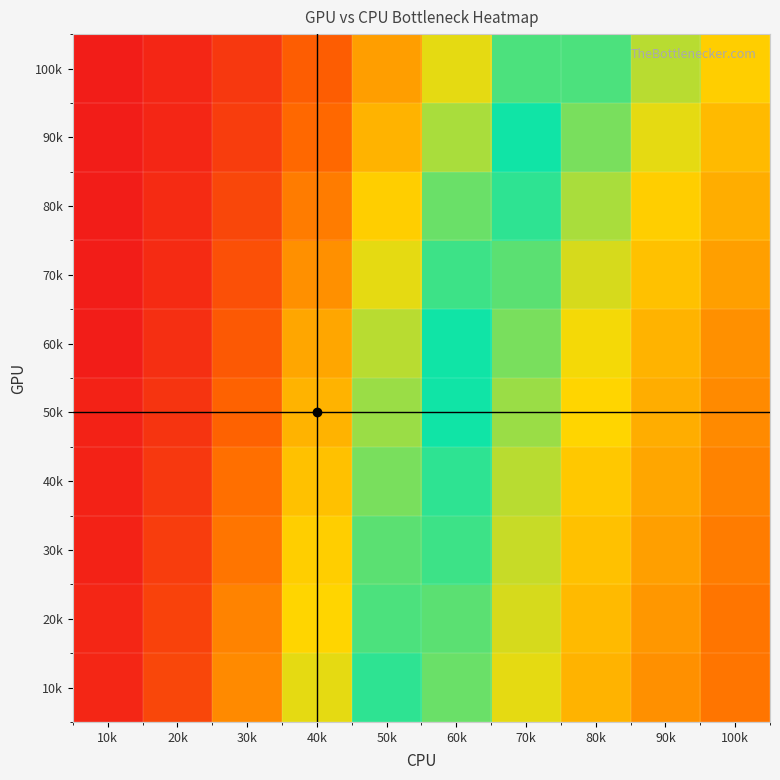

Reading left to right, list all the values displayed in this chart.

10k: 10k=1.0	20k=0.9	30k=0.8	40k=0.7	50k=0.5	60k=0.4	70k=0.3	80k=0.3	90k=0.2	100k=0.2
20k: 10k=1.0	20k=0.9	30k=0.8	40k=0.7	50k=0.6	60k=0.4	70k=0.4	80k=0.3	90k=0.2	100k=0.2
30k: 10k=1.0	20k=0.9	30k=0.8	40k=0.7	50k=0.6	60k=0.5	70k=0.4	80k=0.3	90k=0.2	100k=0.2
40k: 10k=1.0	20k=0.9	30k=0.8	40k=0.7	50k=0.6	60k=0.5	70k=0.4	80k=0.3	90k=0.3	100k=0.2
50k: 10k=1.0	20k=0.9	30k=0.8	40k=0.7	50k=0.6	60k=0.5	70k=0.4	80k=0.3	90k=0.3	100k=0.2
60k: 10k=1.0	20k=0.9	30k=0.9	40k=0.7	50k=0.6	60k=0.5	70k=0.4	80k=0.3	90k=0.3	100k=0.2
70k: 10k=1.0	20k=1.0	30k=0.9	40k=0.8	50k=0.7	60k=0.5	70k=0.4	80k=0.4	90k=0.3	100k=0.2
80k: 10k=1.0	20k=1.0	30k=0.9	40k=0.8	50k=0.7	60k=0.6	70k=0.5	80k=0.4	90k=0.3	100k=0.3
90k: 10k=1.0	20k=1.0	30k=0.9	40k=0.8	50k=0.7	60k=0.6	70k=0.5	80k=0.4	90k=0.3	100k=0.3
100k: 10k=1.0	20k=1.0	30k=0.9	40k=0.8	50k=0.8	60k=0.7	70k=0.6	80k=0.5	90k=0.4	100k=0.3